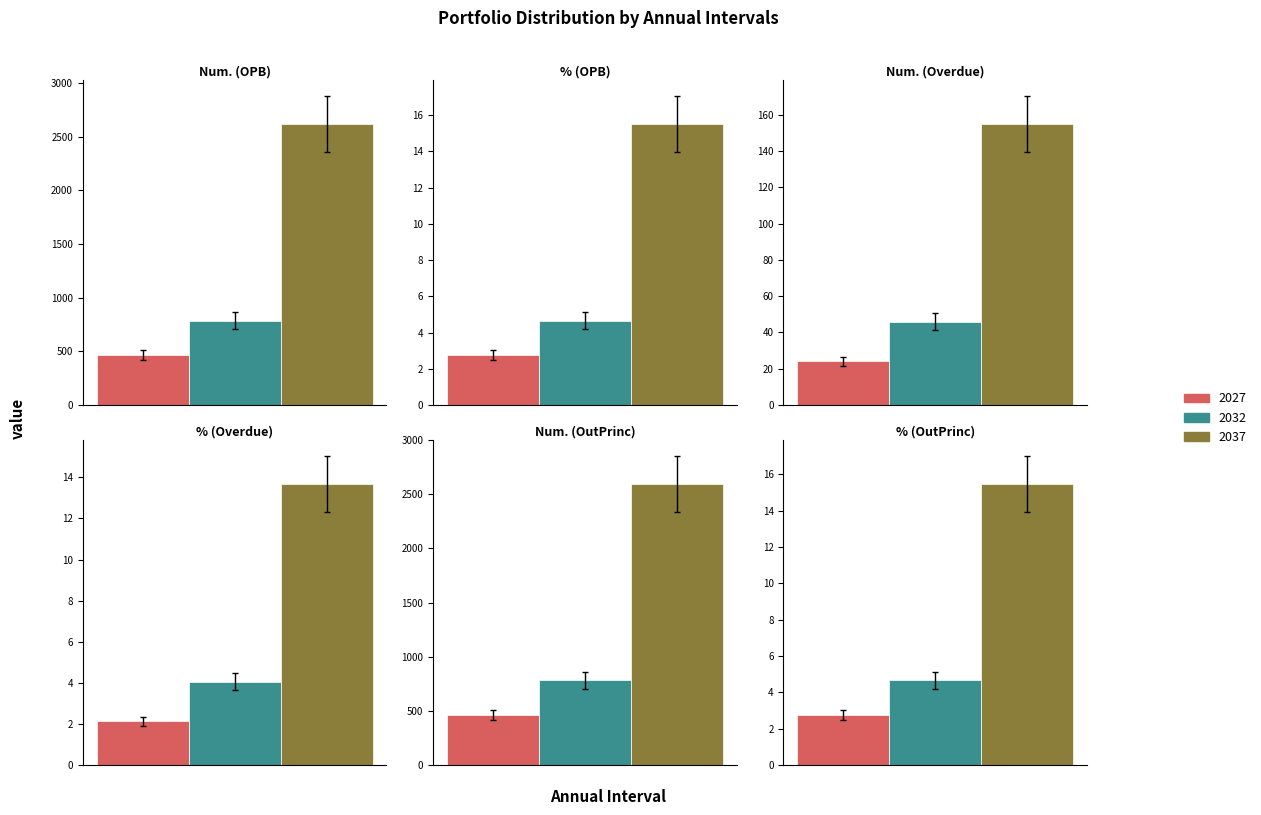

Which series has the largest range (max minus min)?

Num. (OPB)